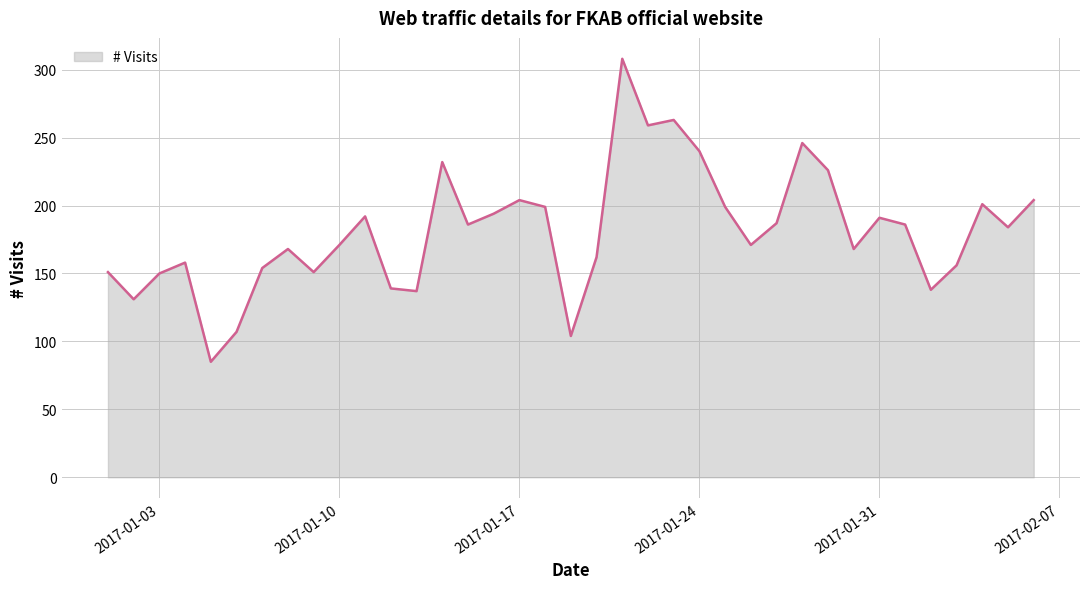

What is the maximum value shown in the chart?

308